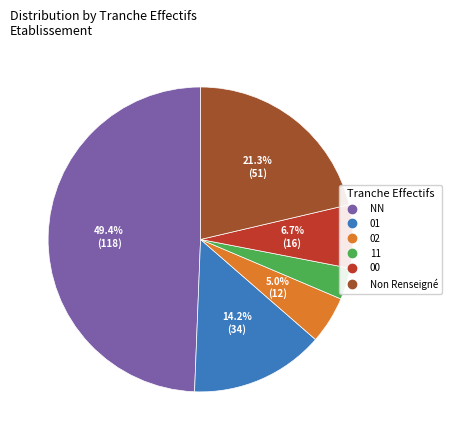

How many slices are in this pie chart?

6